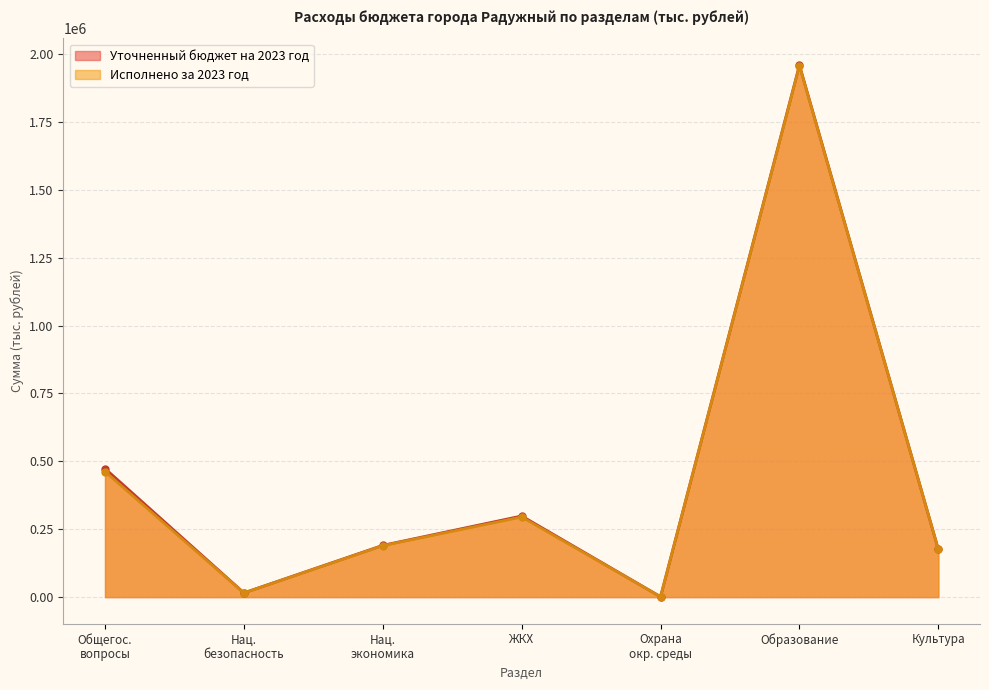

At which label does Исполнено за 2023 год reach its peak?

Образование